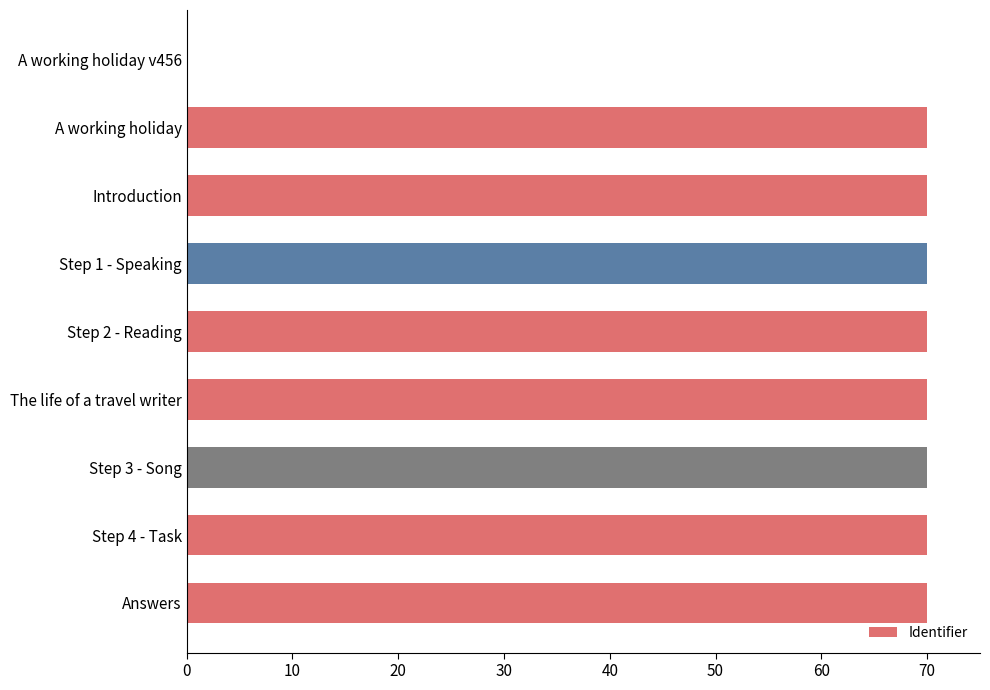

What is the change in value from A working holiday v456 to Step 2 - Reading?

+70.0